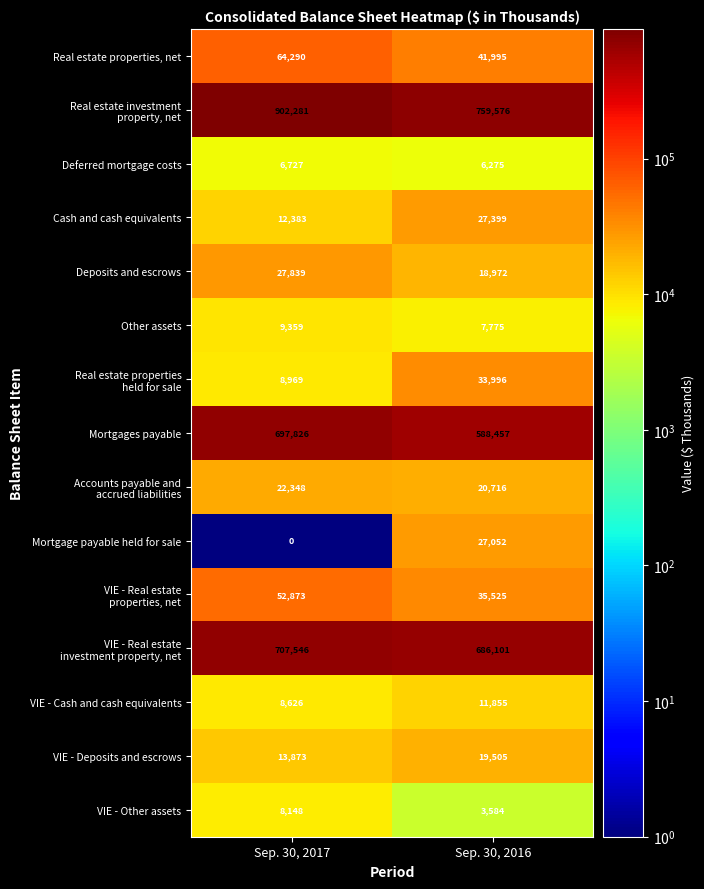

What is the greatest value displayed?

902281